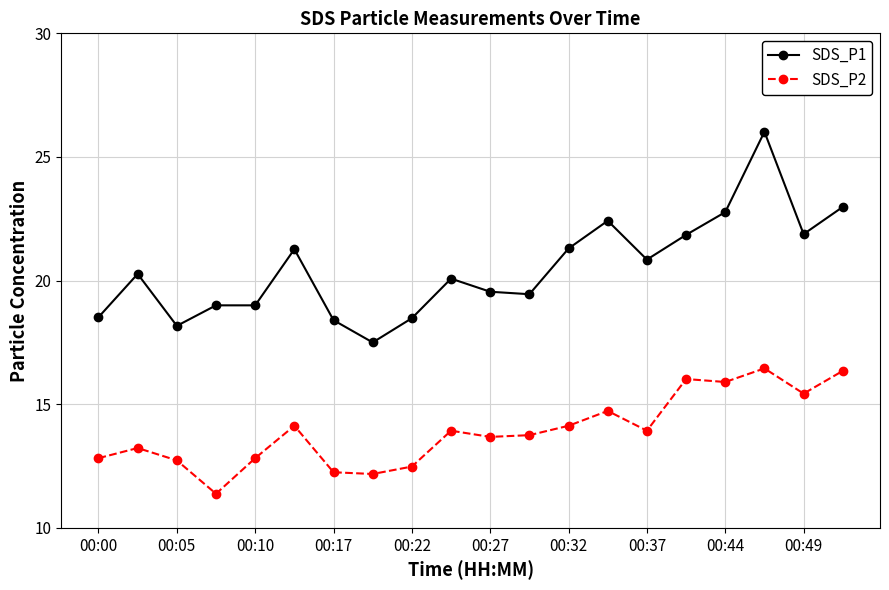

Which series has the largest range (max minus min)?

SDS_P1